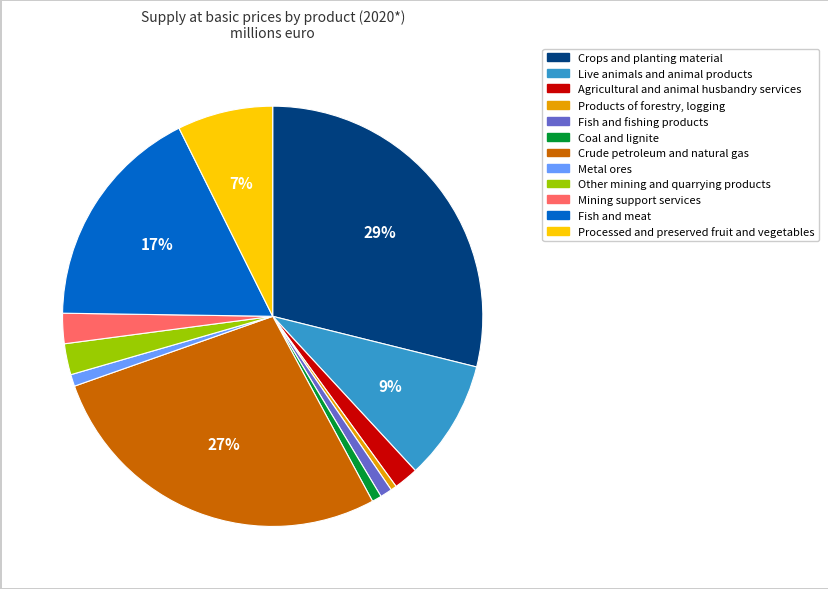

Count the number of slices in the pie.

12